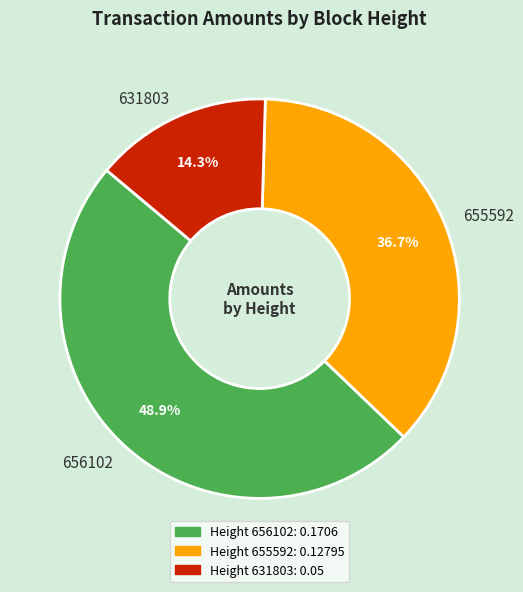

Does any single category account for the majority?

No